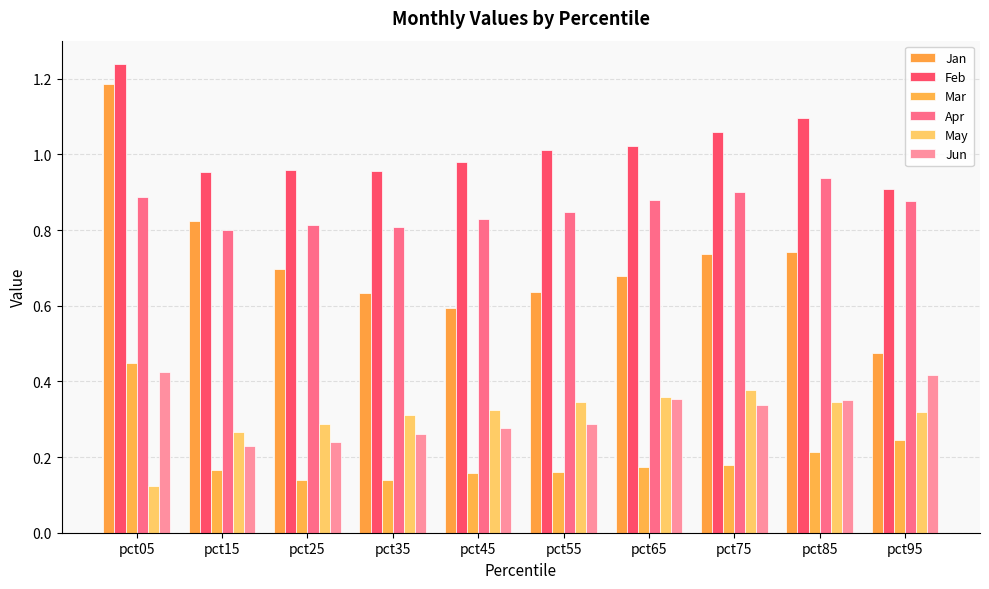

Does the chart contain any negative values?

No